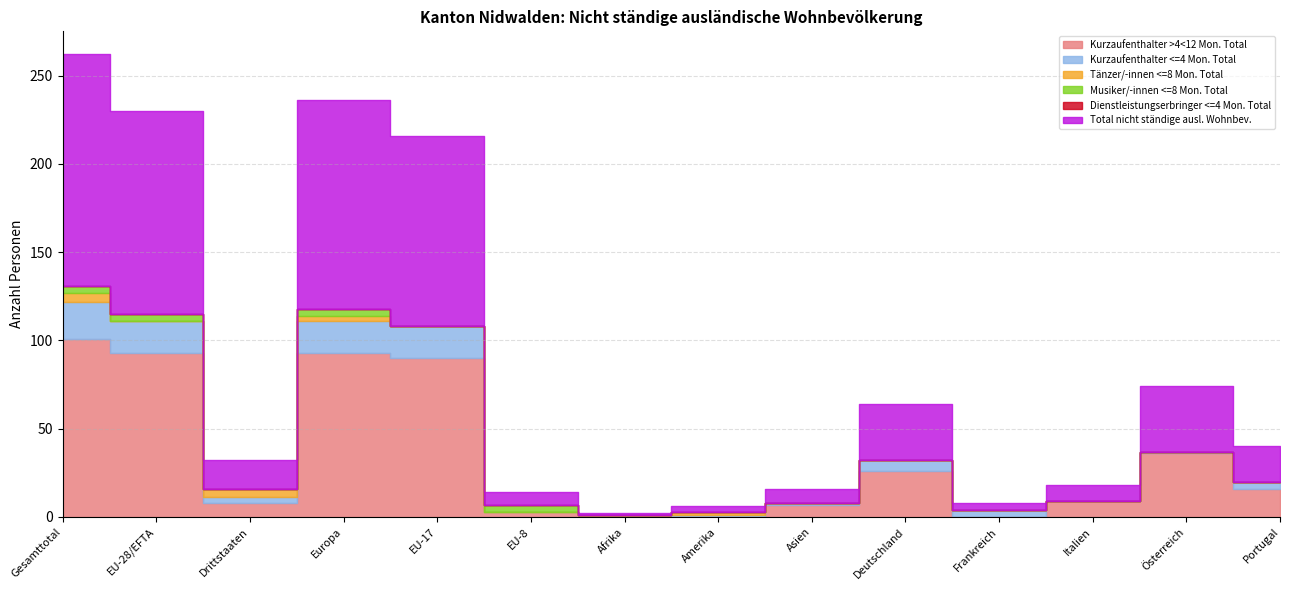

How many data points in Kurzaufenthalter >4<12 Mon. Total are above 16?

6